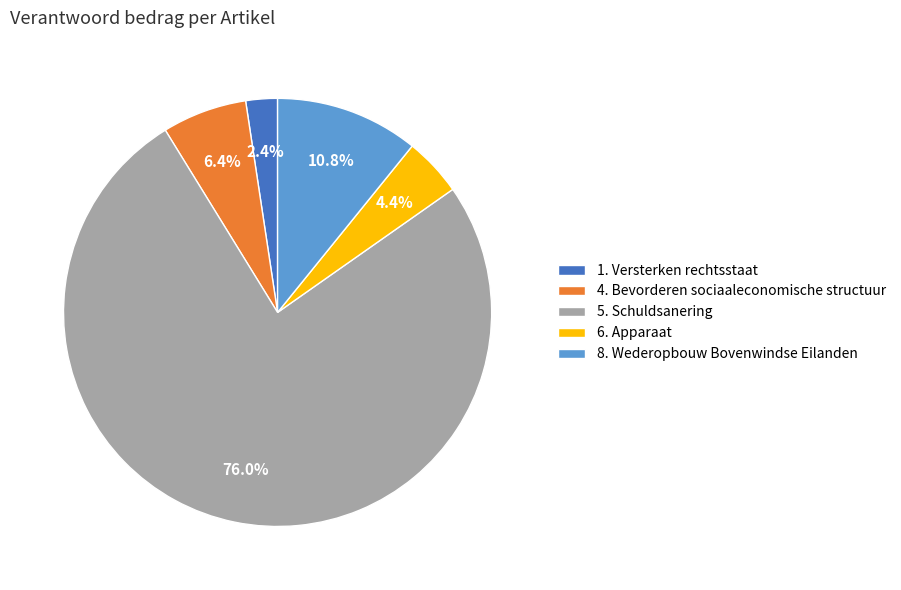

Rank the categories by value from highest to lowest.

5. Schuldsanering, 8. Wederopbouw Bovenwindse Eilanden, 4. Bevorderen sociaaleconomische structuur, 6. Apparaat, 1. Versterken rechtsstaat